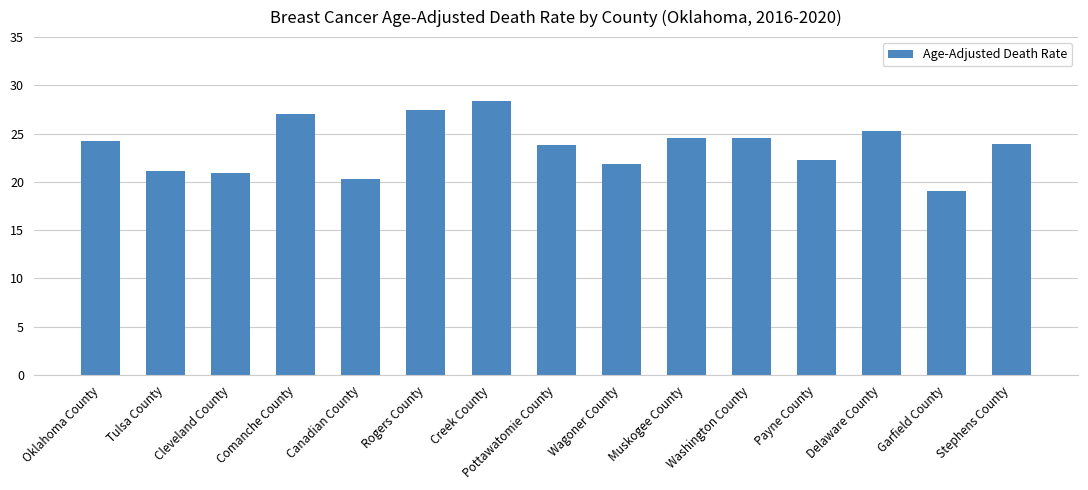

Which label corresponds to the smallest value in the chart?

Garfield County